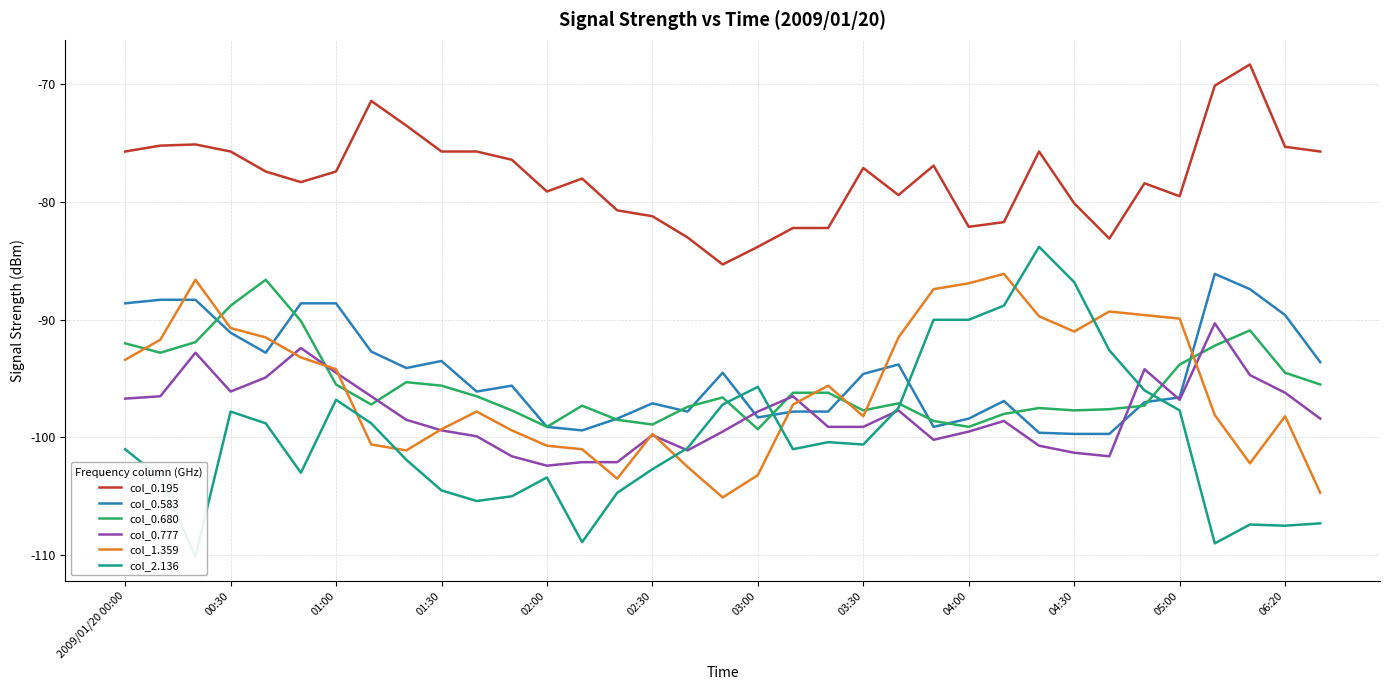

How many lines are shown in the chart?

6